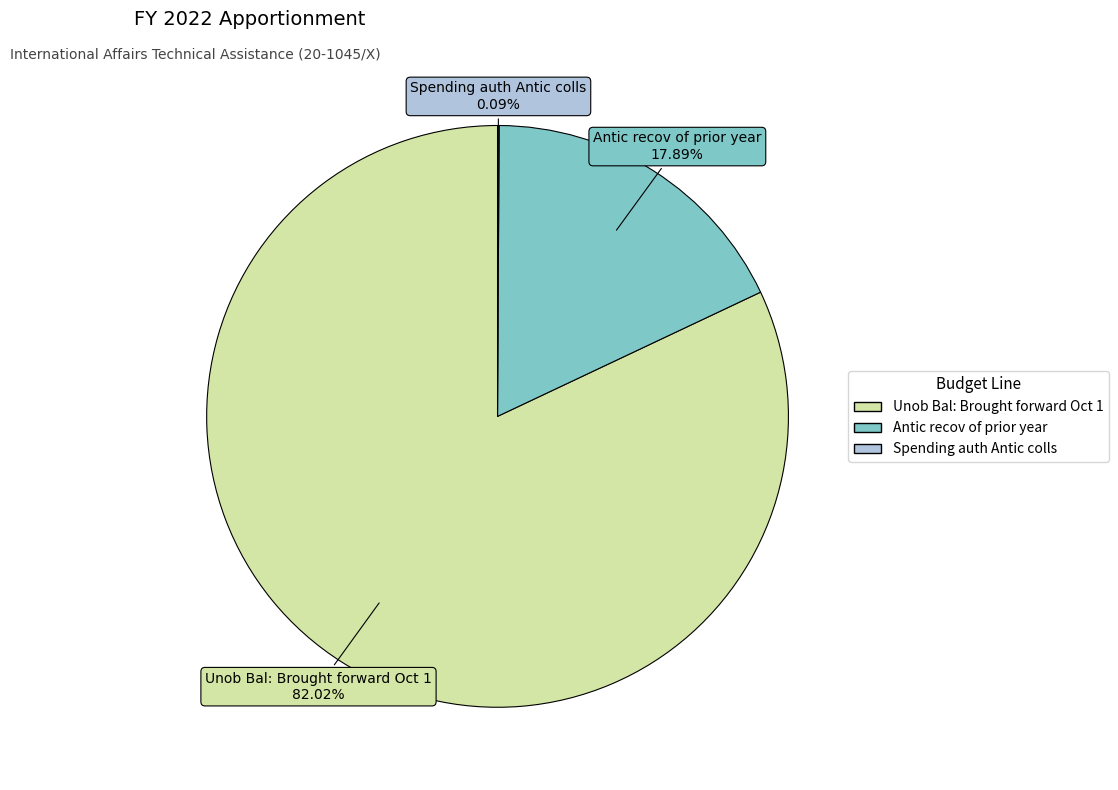

What is the largest slice in the pie chart?

Unob Bal: Brought forward Oct 1